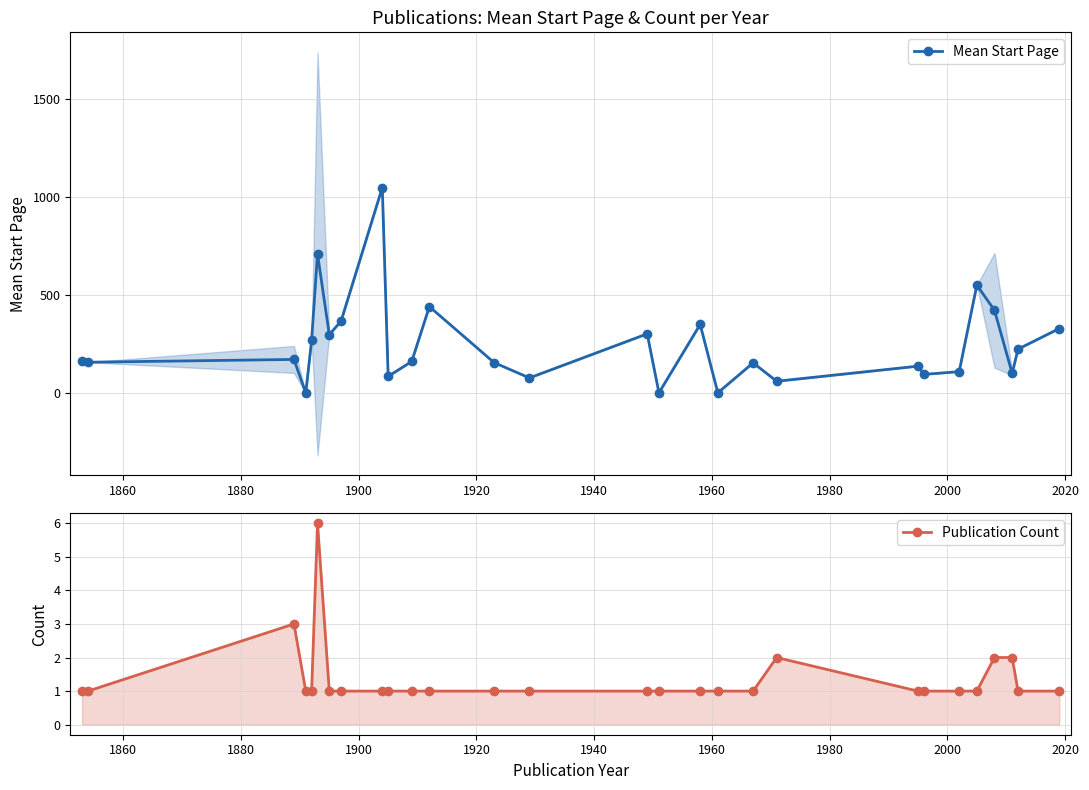

True or false: Mean Start Page has more than 0 points higher than both neighbors.

True